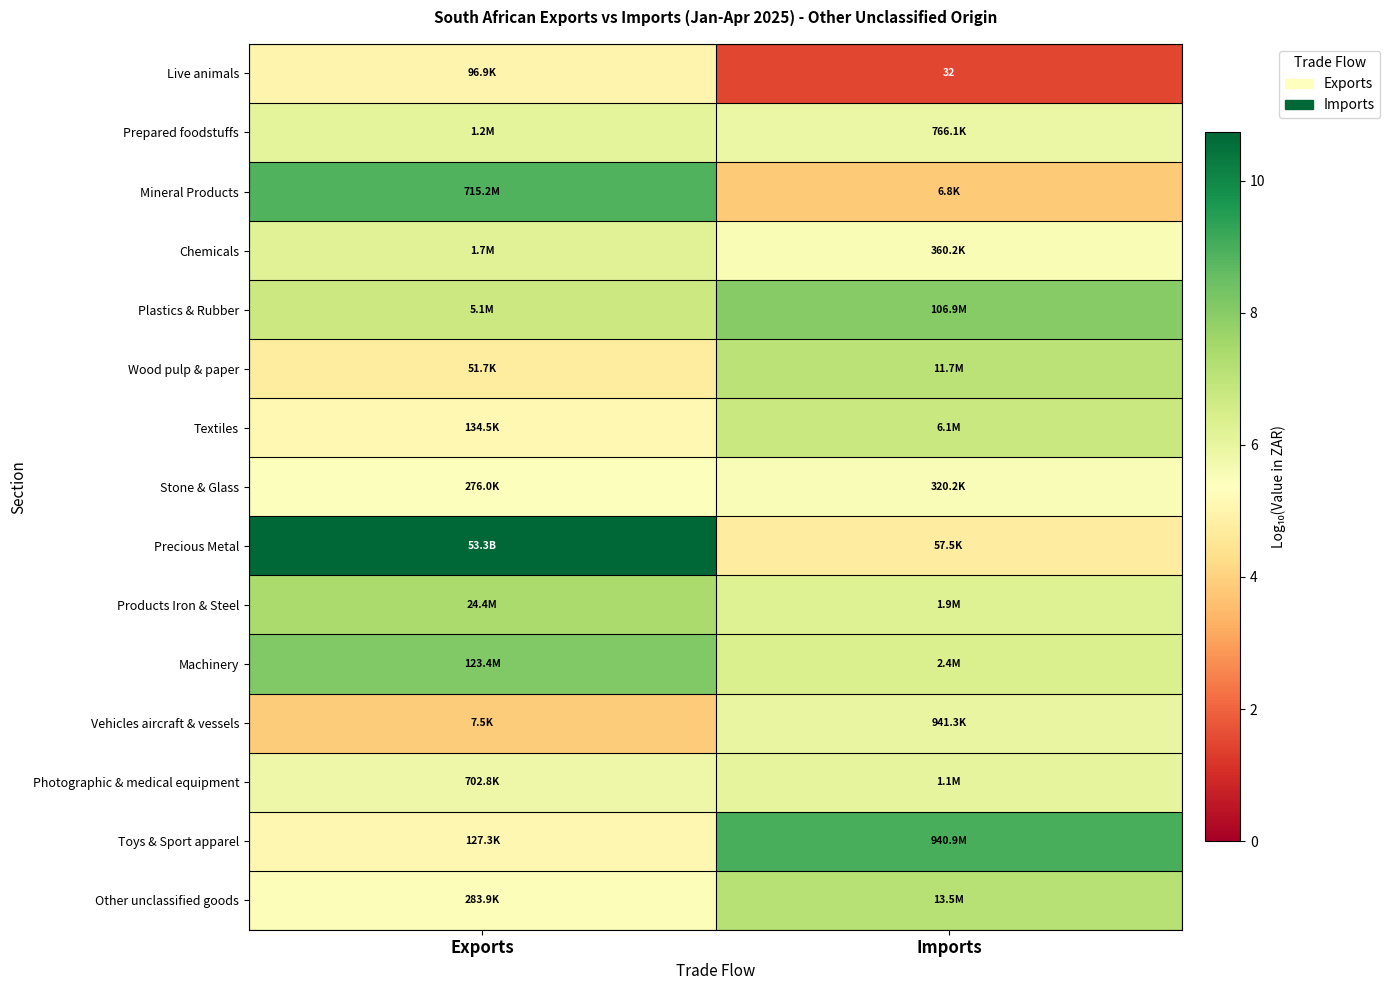

Between Imports and Exports, which is larger?

Exports